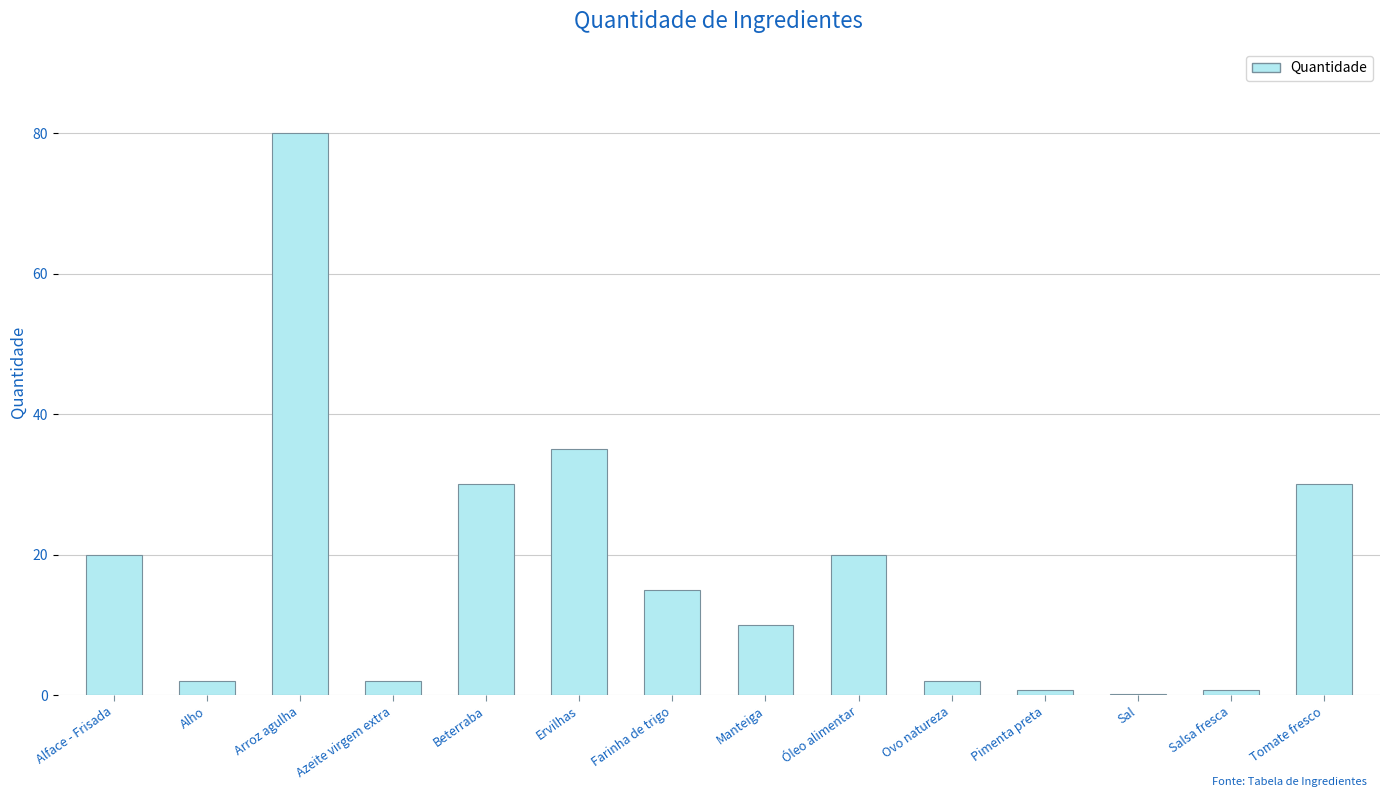

The value at Tomate fresco is 13.0. True or false?

False